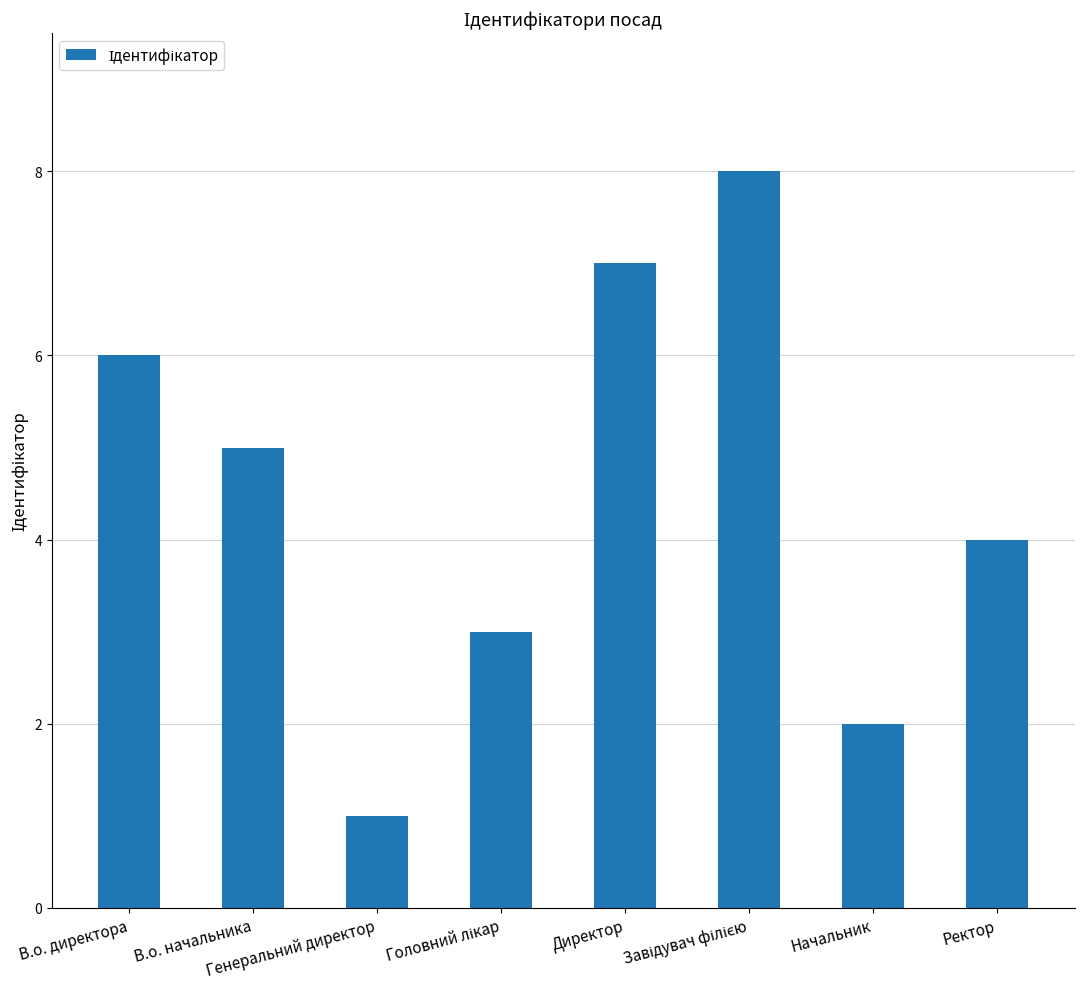

What is the value of the 6th bar from the left?

8